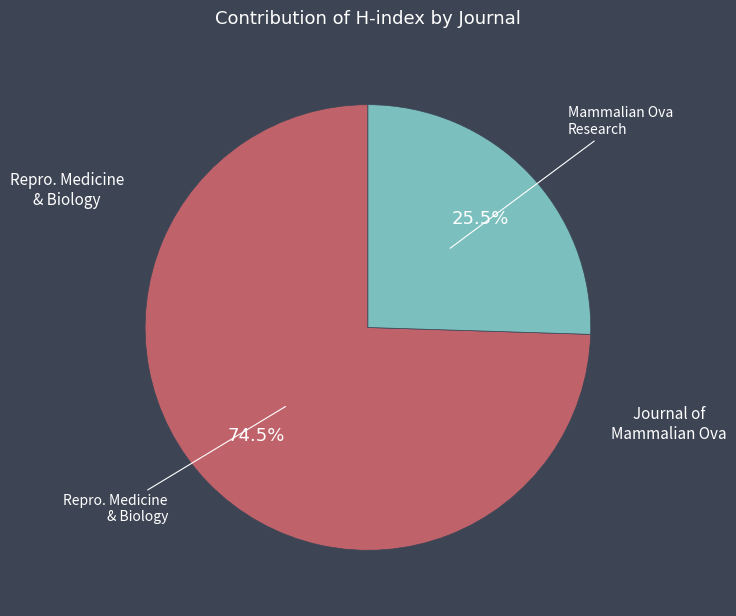

How many slices are in this pie chart?

2